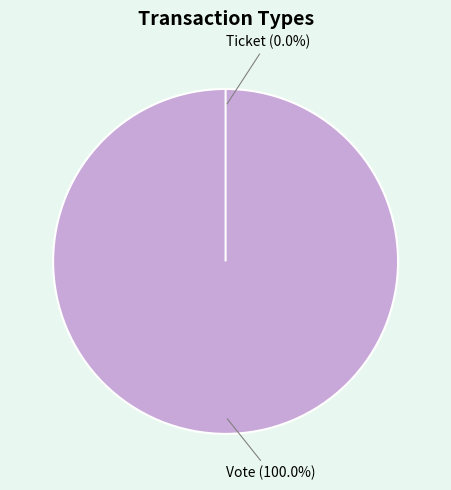

The Ticket slice represents 0% of the pie. True or false?

True